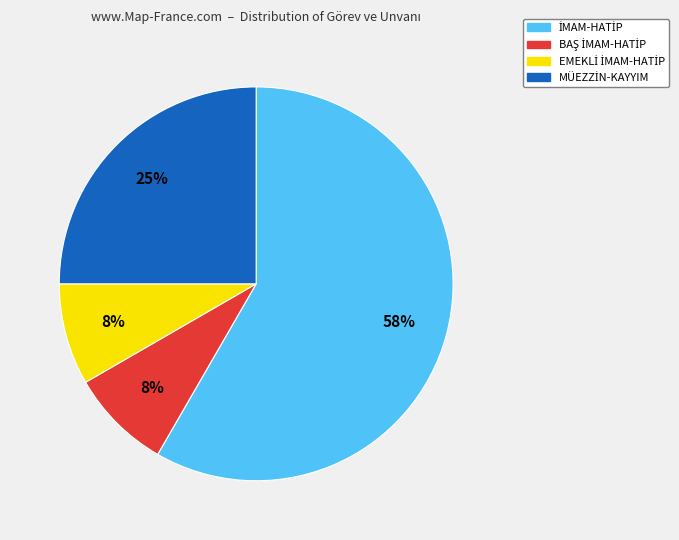

To the nearest percent, what is the average slice percentage?

25%